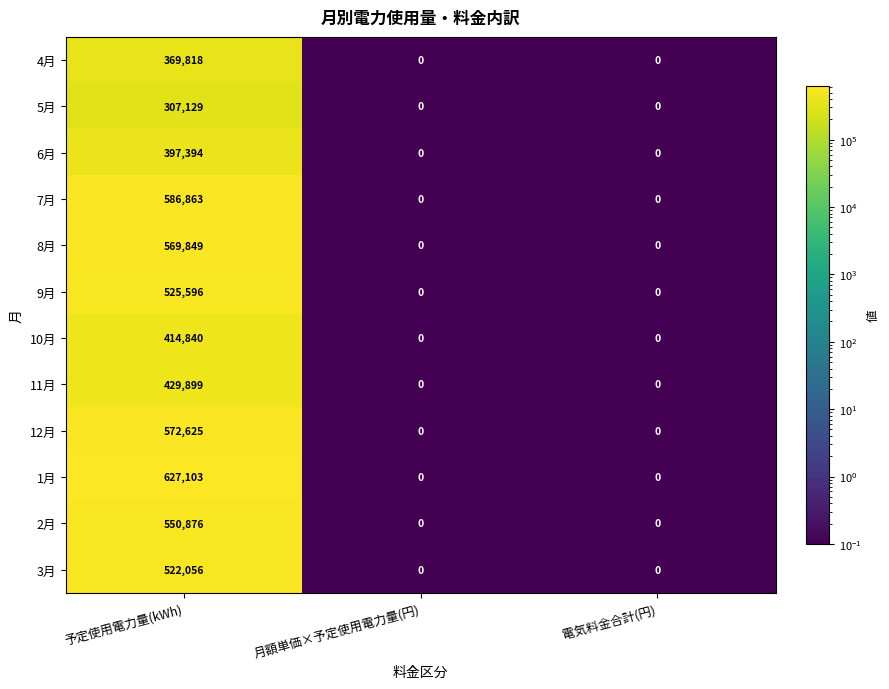

What is the highest value of the 4月 series?

369818